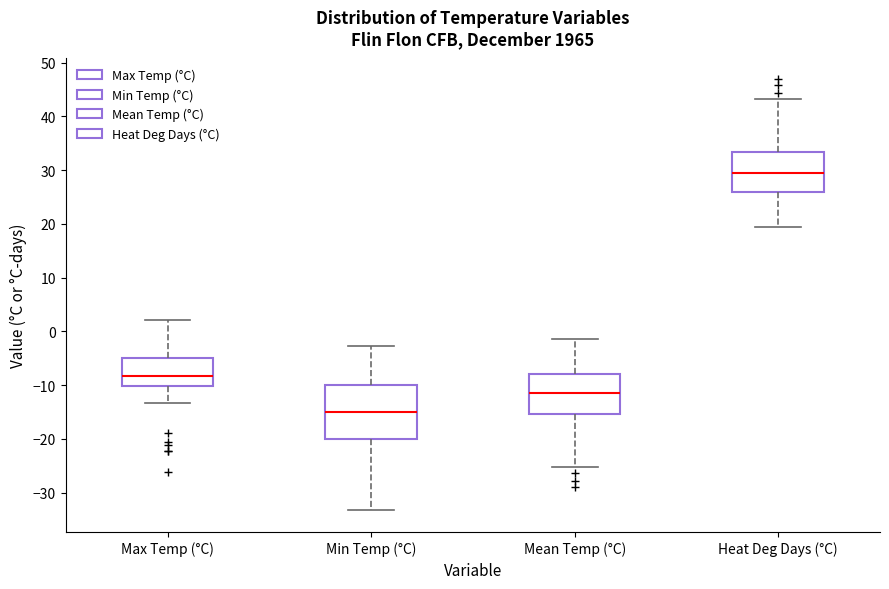

Reading left to right, transcribe this box plot: for each box, give where its median line is, the range the box spans, and where its two whiskers end, as read against the y-axis. The values are not printed on the chart, so give them approximately, as read against the axis.

Max Temp (°C): median -8, box -10 to -5, whiskers -13 to 2
Min Temp (°C): median -15, box -20 to -10, whiskers -33 to -3
Mean Temp (°C): median -11, box -15 to -8, whiskers -25 to -1
Heat Deg Days (°C): median 29, box 26 to 33, whiskers 19 to 43